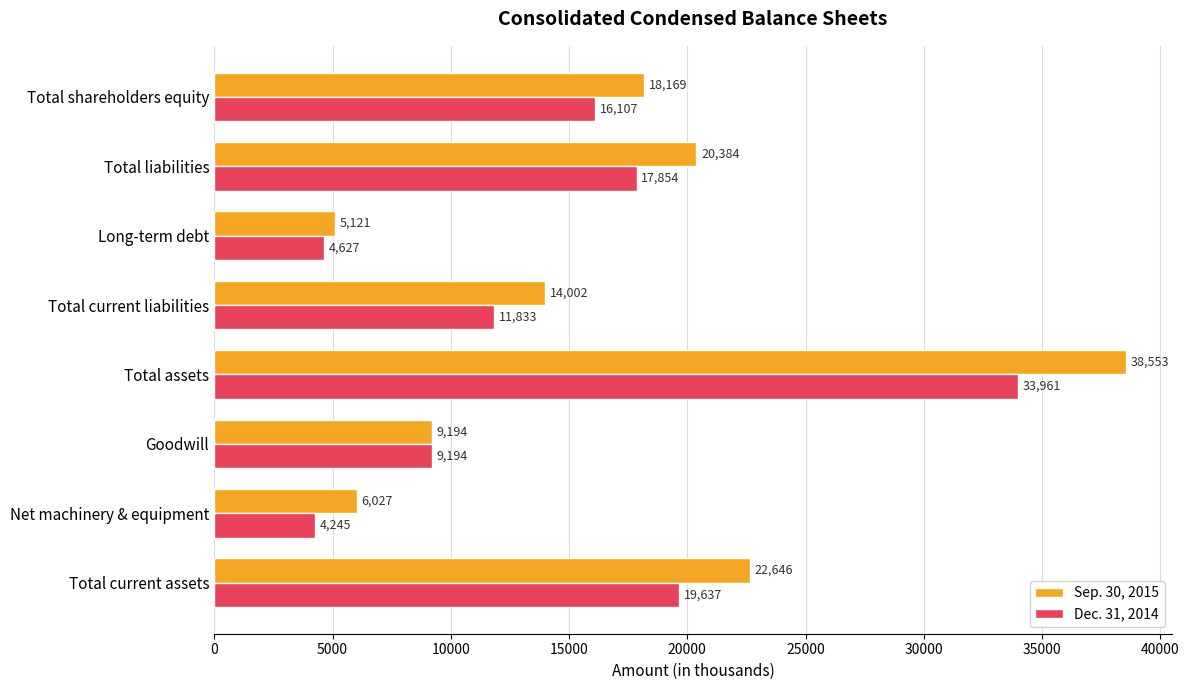

Which category has the highest value in the Sep. 30, 2015 series?

Total assets